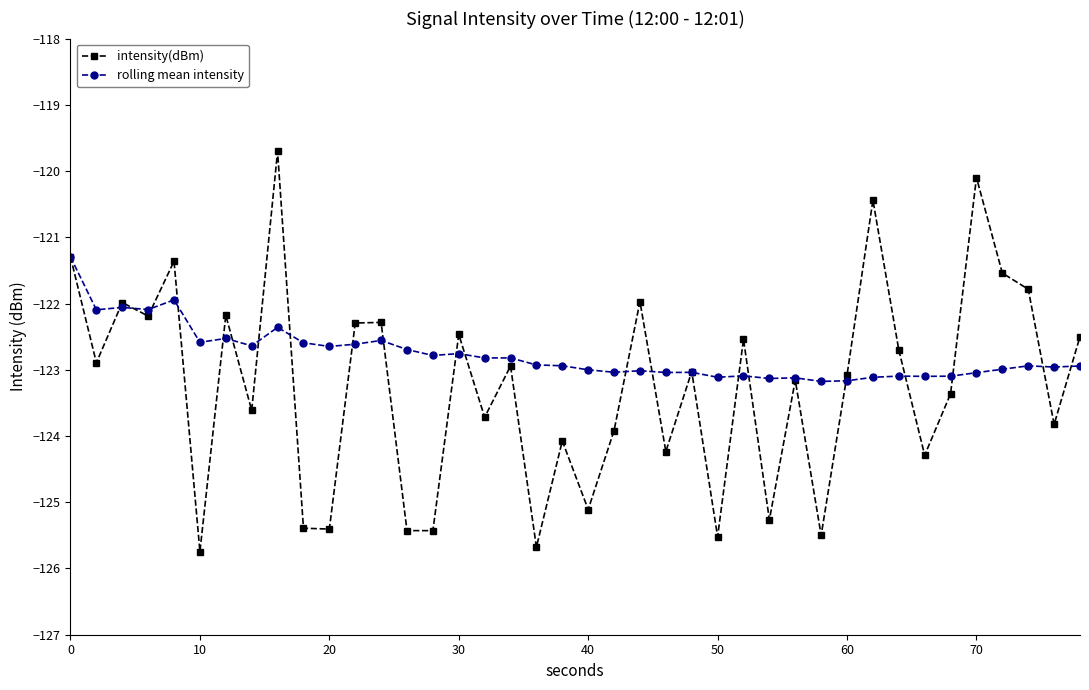

Rank the series by their maximum value, from lowest to highest.

rolling mean intensity, intensity(dBm)